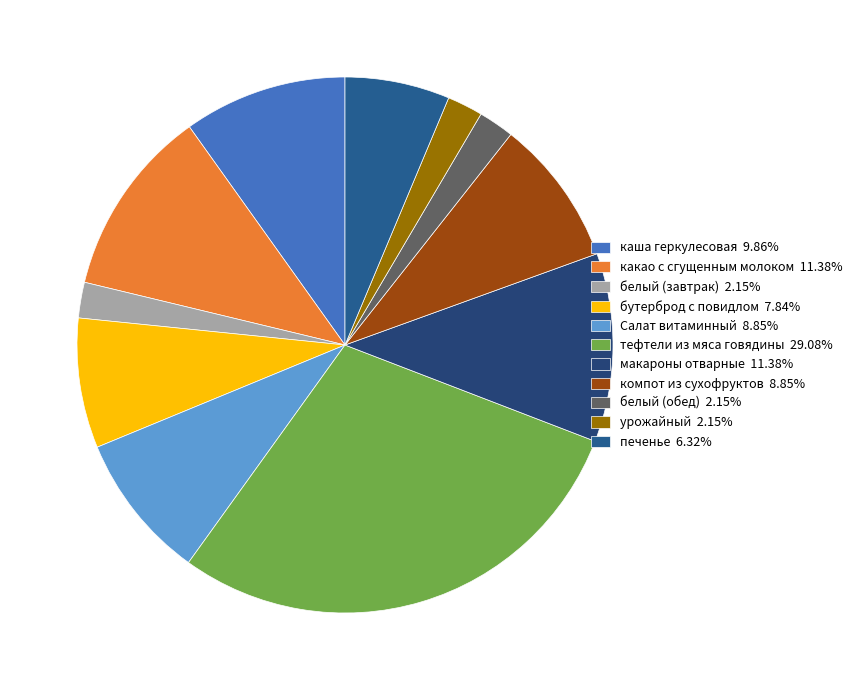

Is there a majority slice in this chart?

No